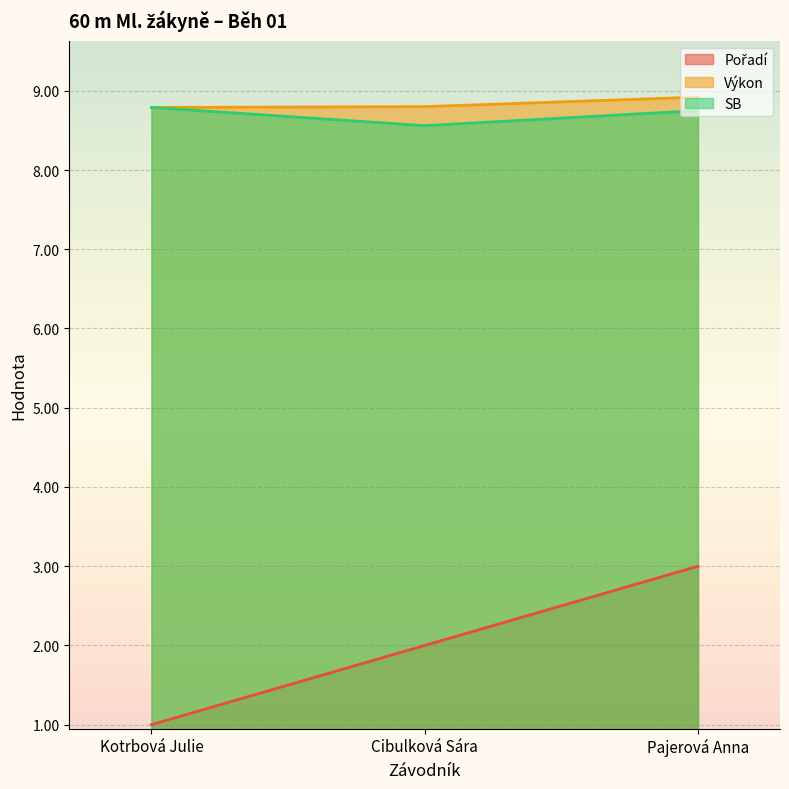

What is the difference between the Pořadí values at Pajerová Anna and Cibulková Sára?

1.0